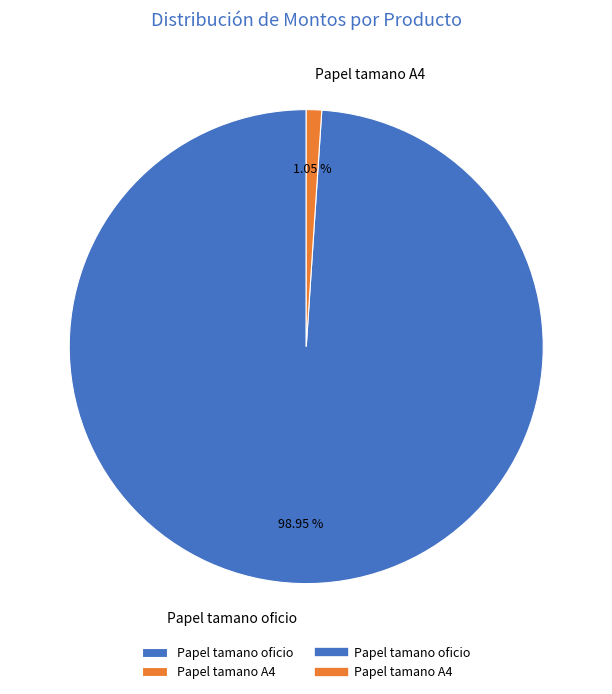

Is there any slice that represents more than half of the pie?

Yes